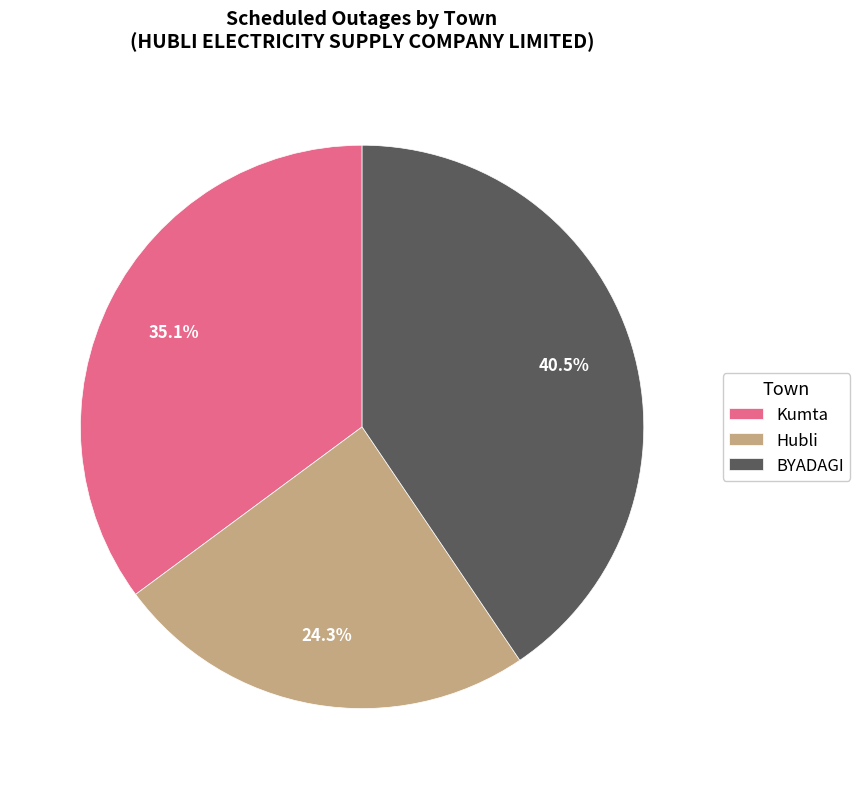

Is it true that Hubli is 31% of the pie?

False